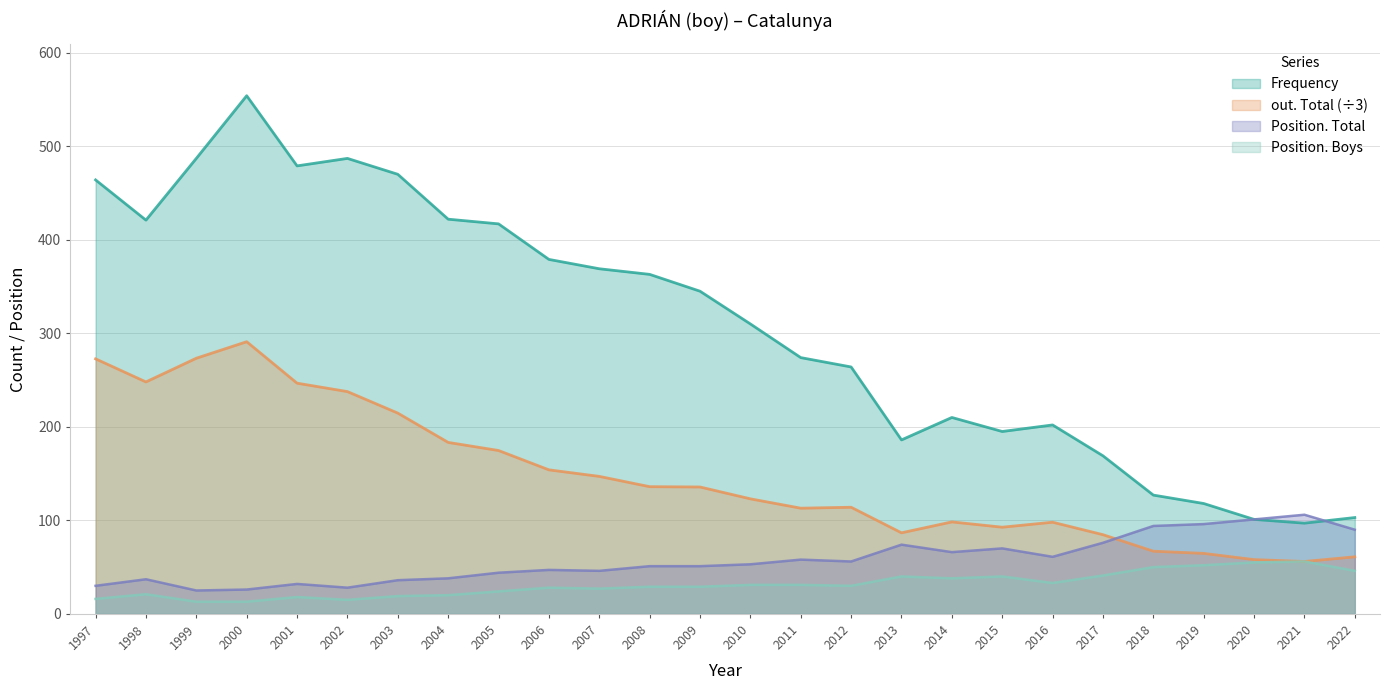

How many values in the Position. Total series exceed 53?

12